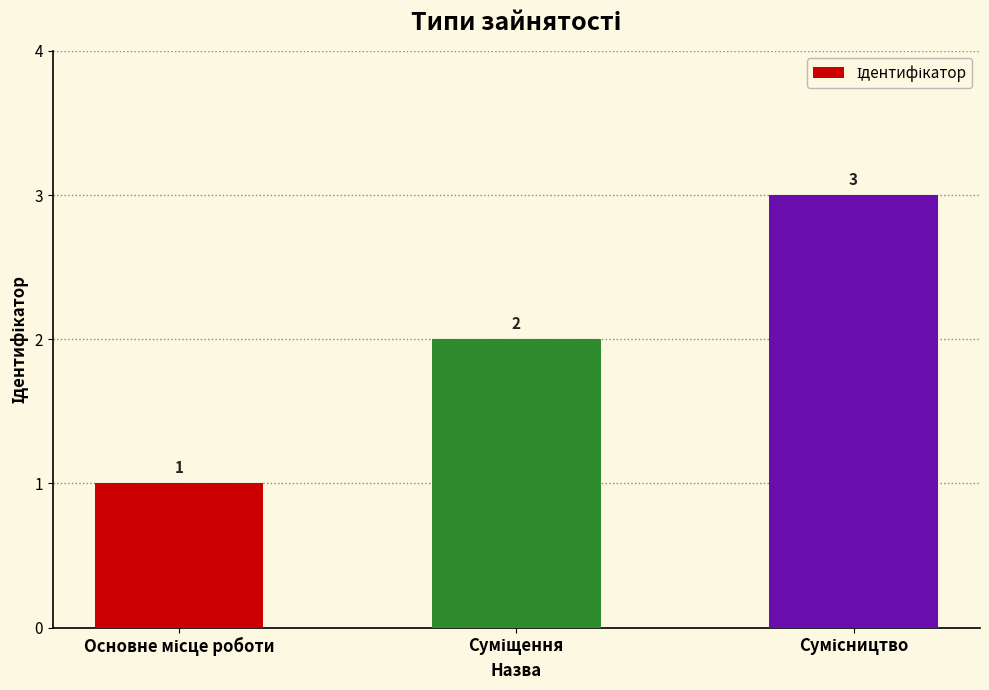

How many values are below 2?

1